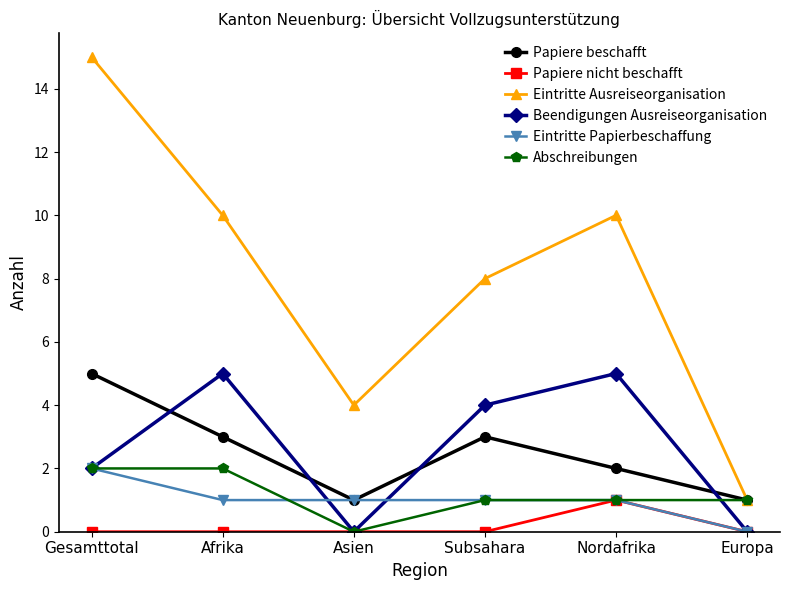

Rank the series at Afrika from highest to lowest value.

Eintritte Ausreiseorganisation, Beendigungen Ausreiseorganisation, Papiere beschafft, Abschreibungen, Eintritte Papierbeschaffung, Papiere nicht beschafft